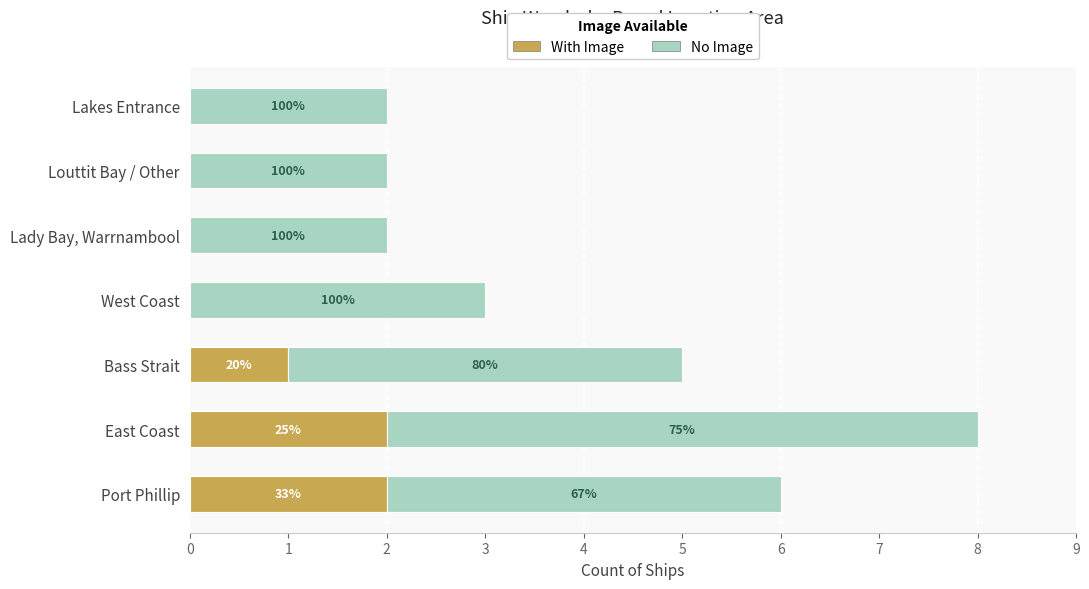

Count the With Image values in the range 0 to 2.

7